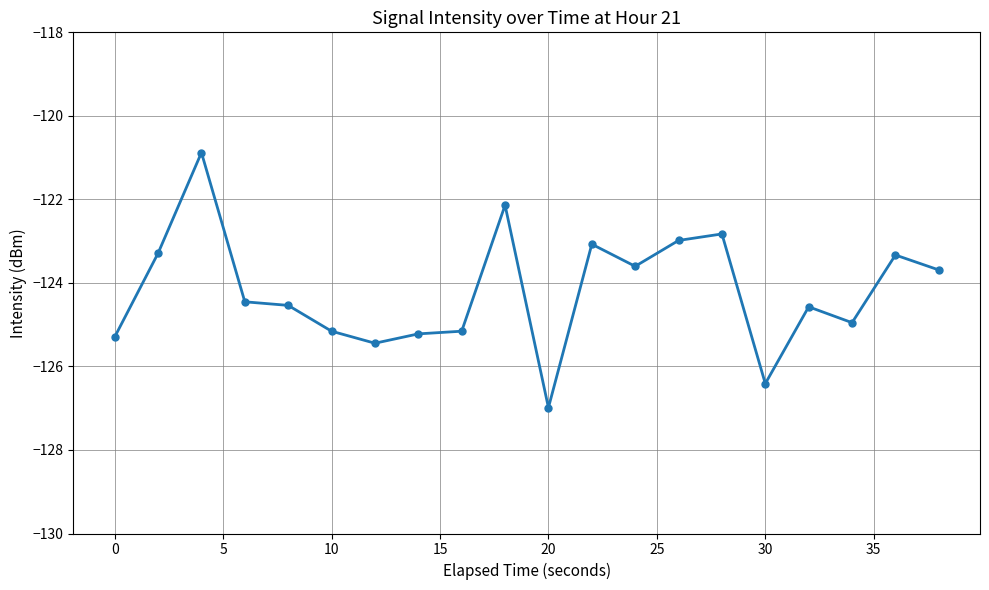

What is the smallest value displayed?

-127.0